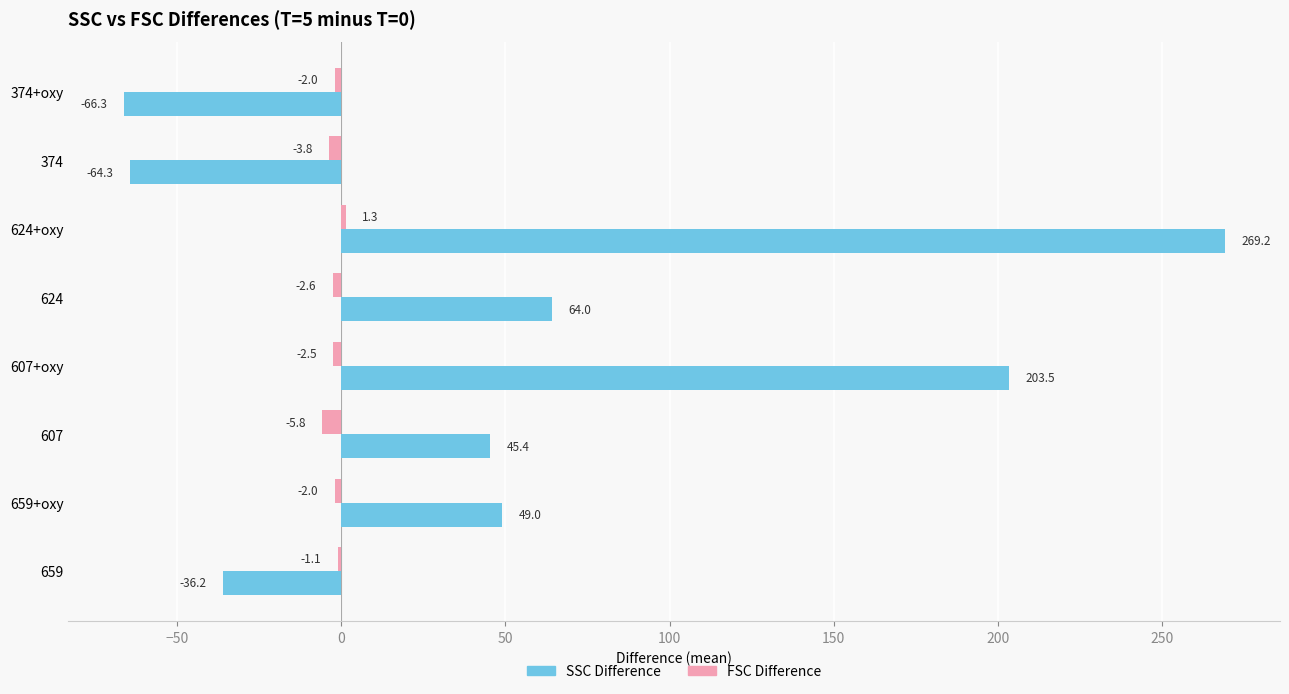

Which series has the largest total across all categories?

SSC Difference